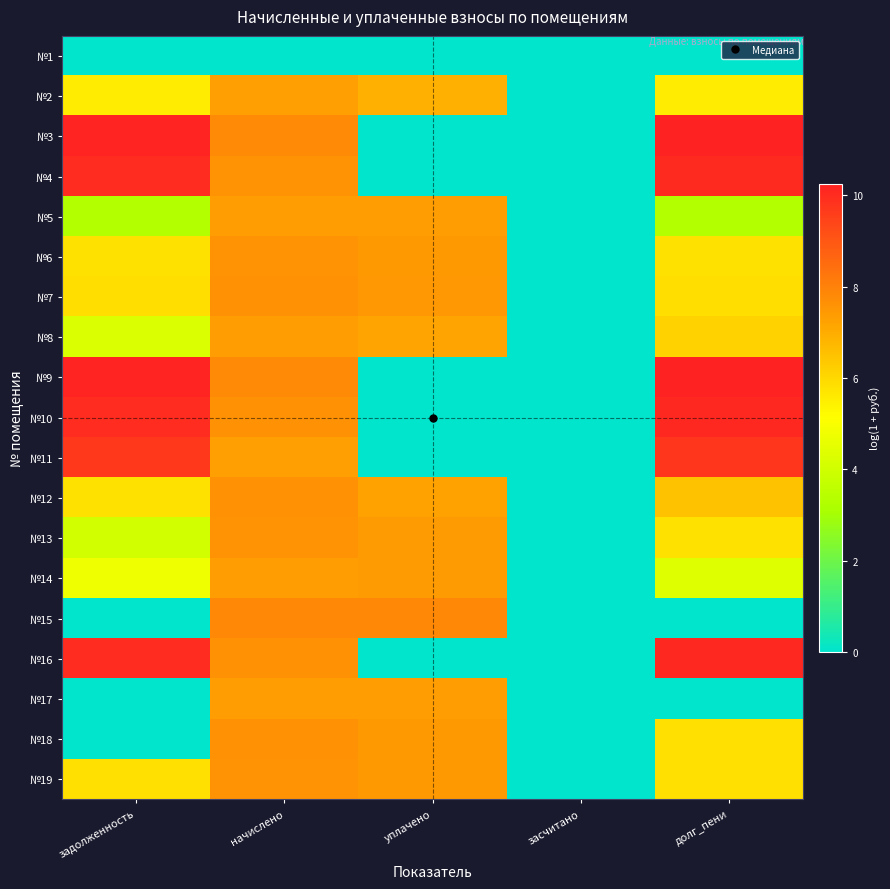

What is the total value across all series at начислено?

136.1